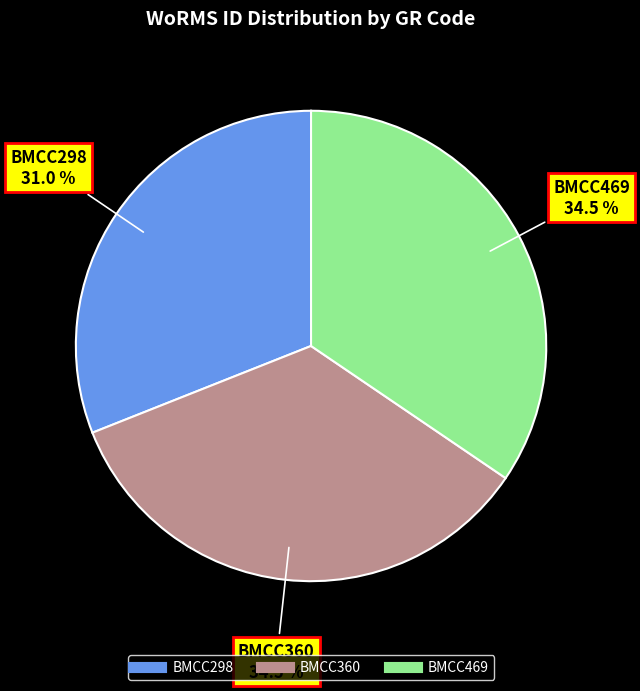

How many slices are in this pie chart?

3